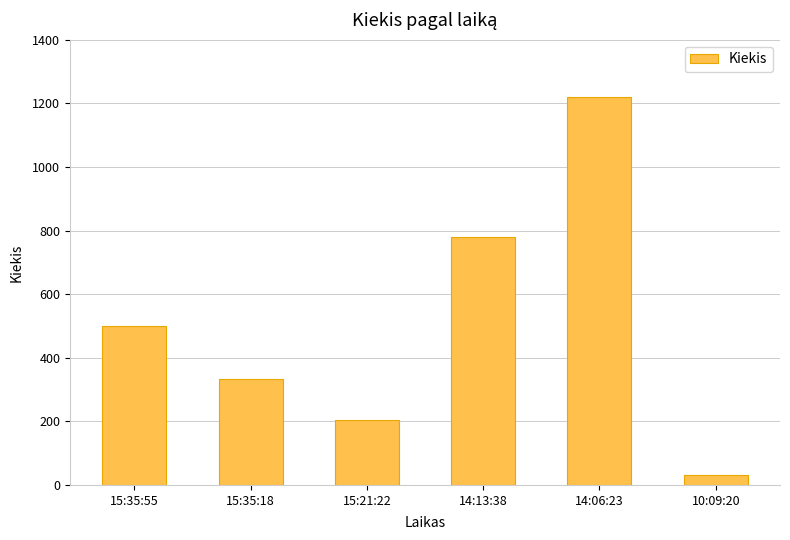

The chart shows a value of 333 at 15:35:18. True or false?

True